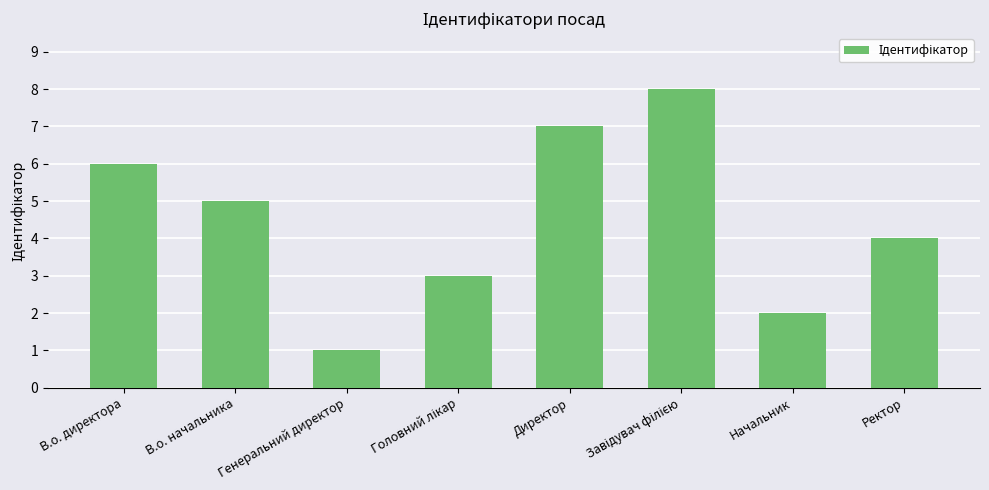

Does the chart contain stacked bars?

No